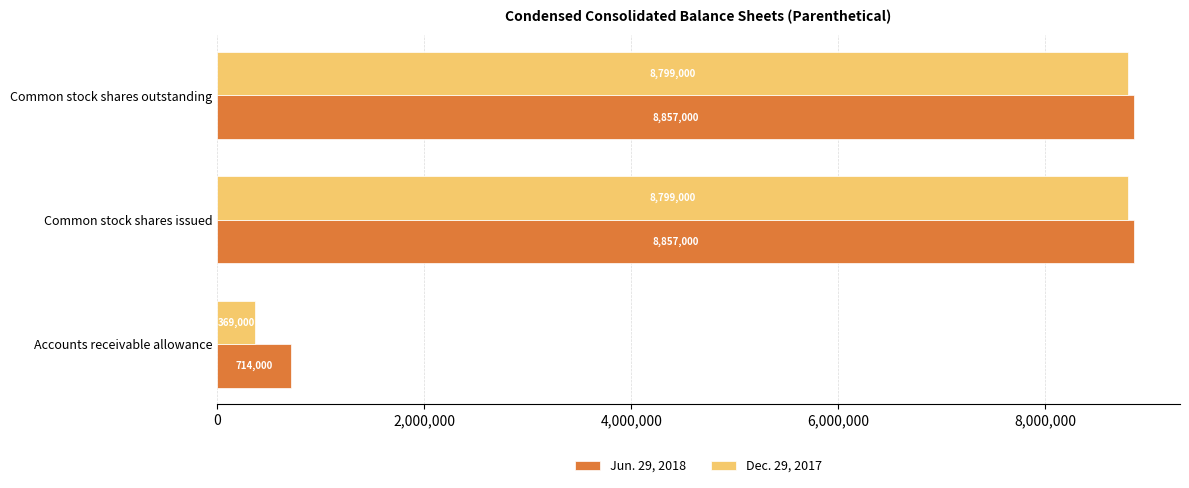

Which category has the lowest value across all series?

Accounts receivable allowance